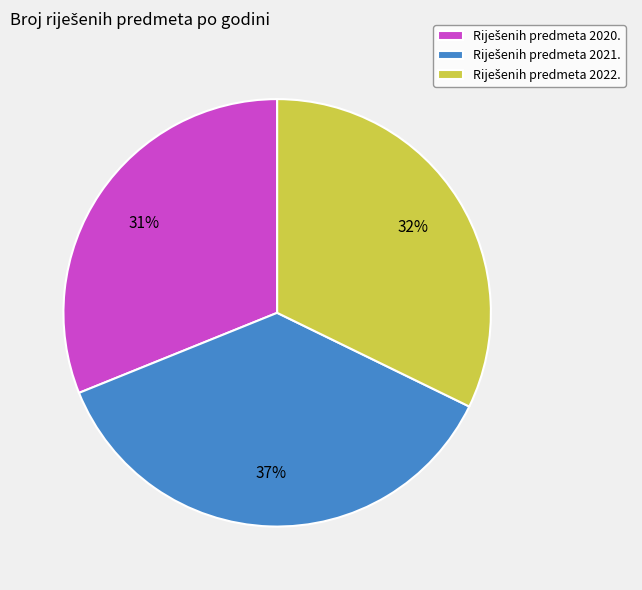

To the nearest percent, what is the average slice percentage?

33%